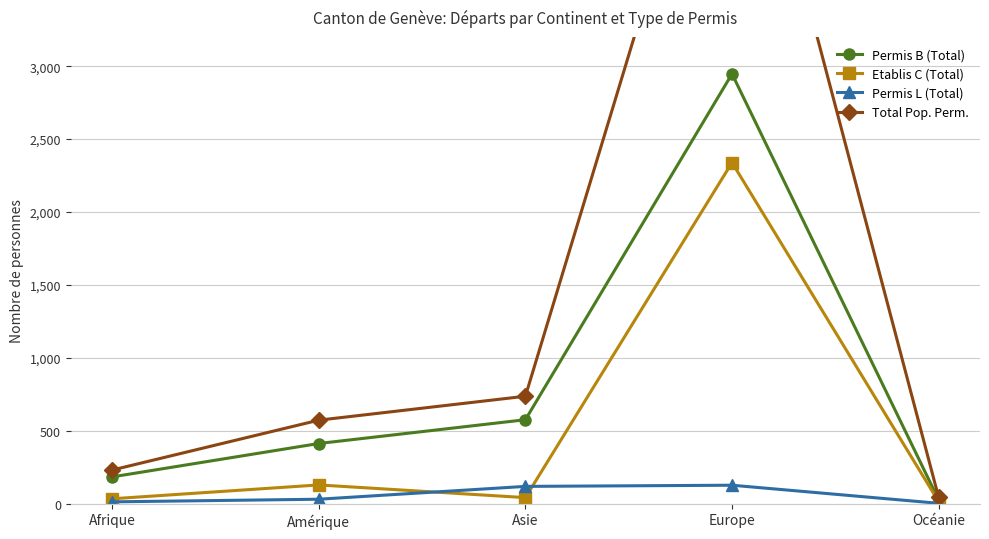

What is the sum of the Permis L (Total) values at Europe and Afrique?

140